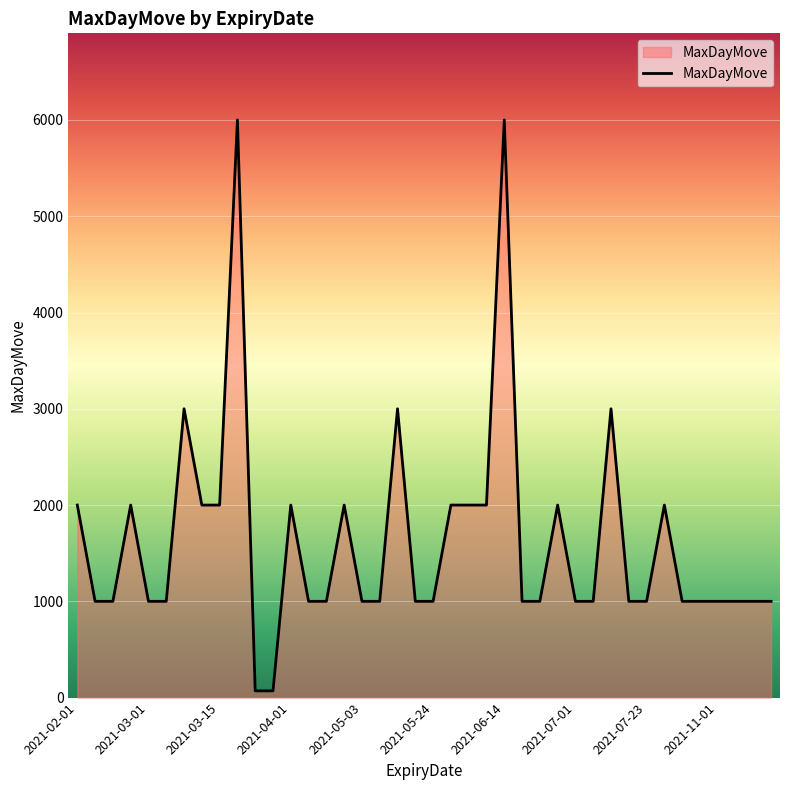

What is the difference between the maximum and minimum values?

5930